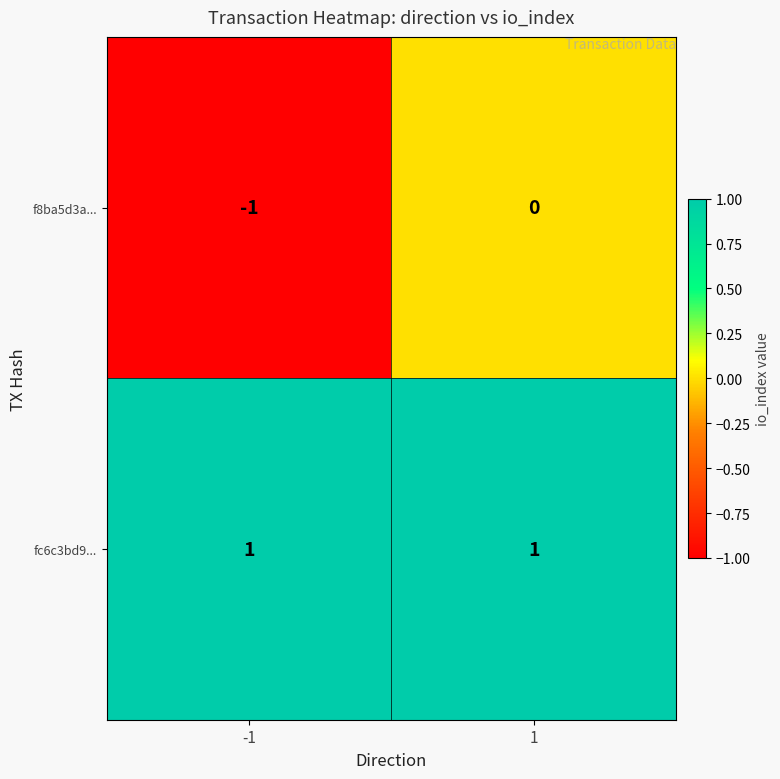

Which series has the widest spread of values?

f8ba5d3a...